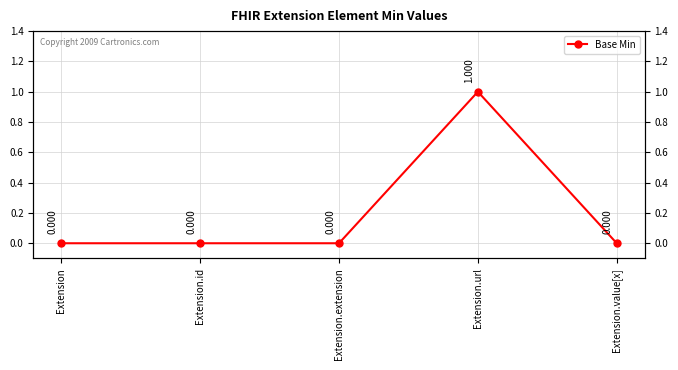

What is the label of the 2nd point from the left?

Extension.id